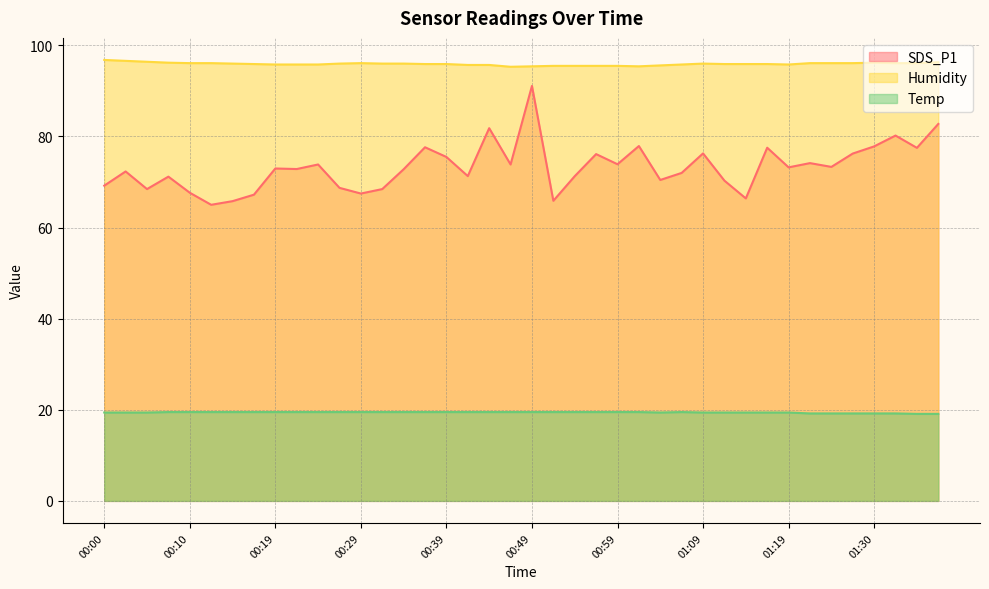

What is the approximate value of Humidity at 01:30?

96.2